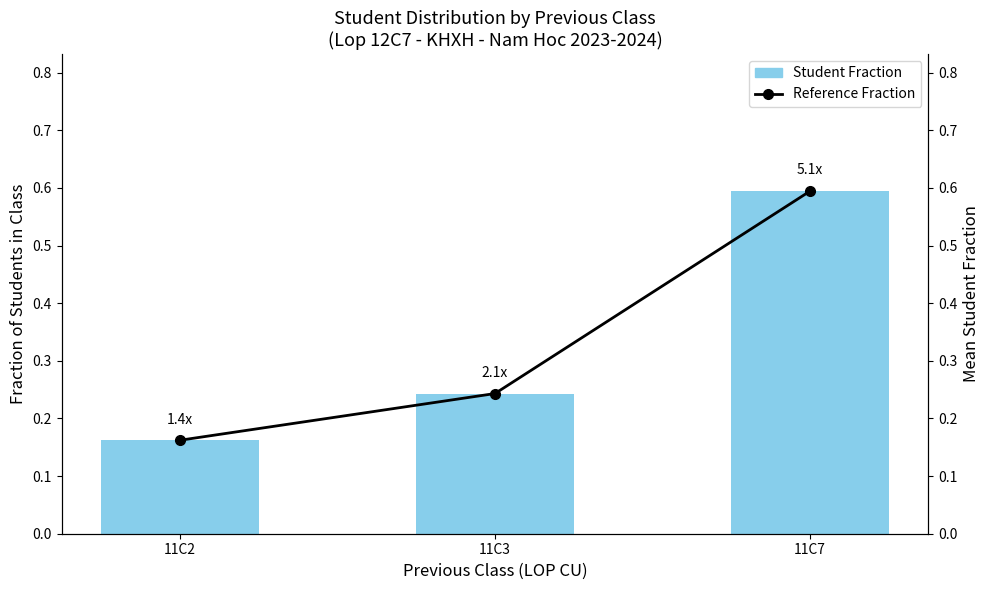

Is the value of Reference Fraction at 11C7 greater than the value of Student Fraction at 11C3?

Yes